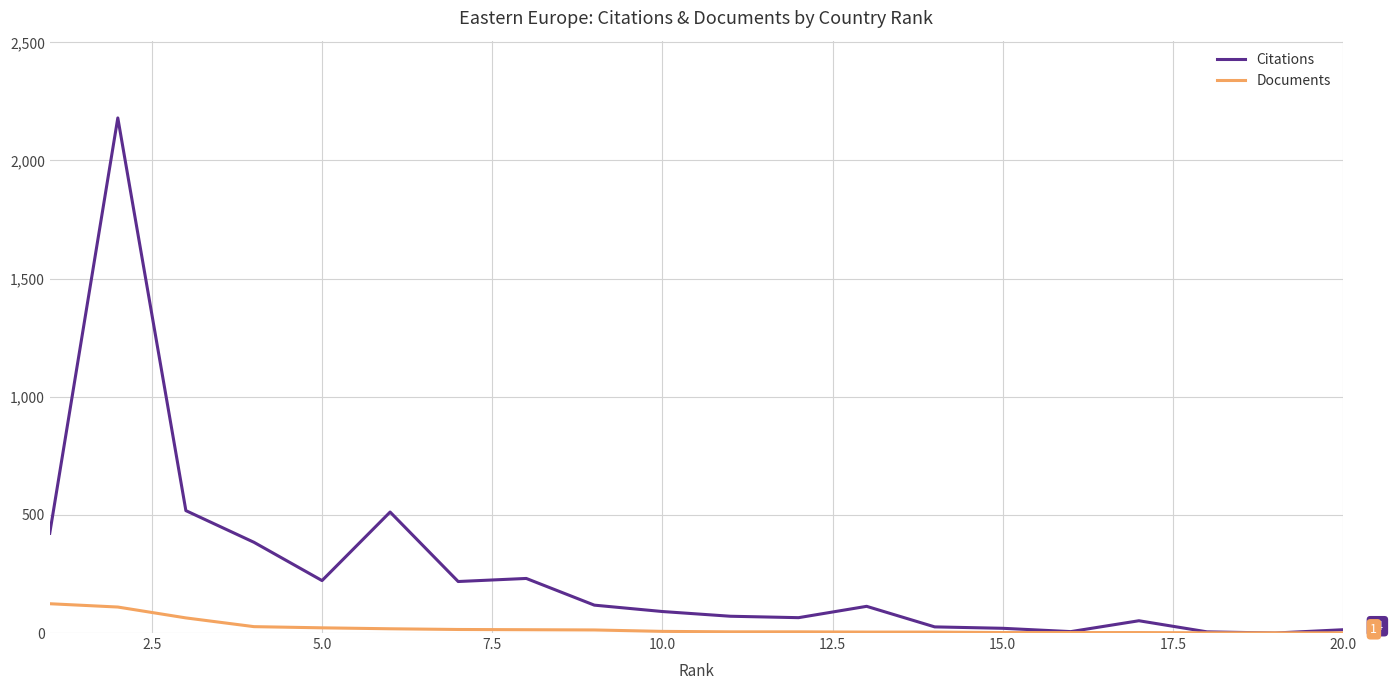

Which series has the largest range (max minus min)?

Citations